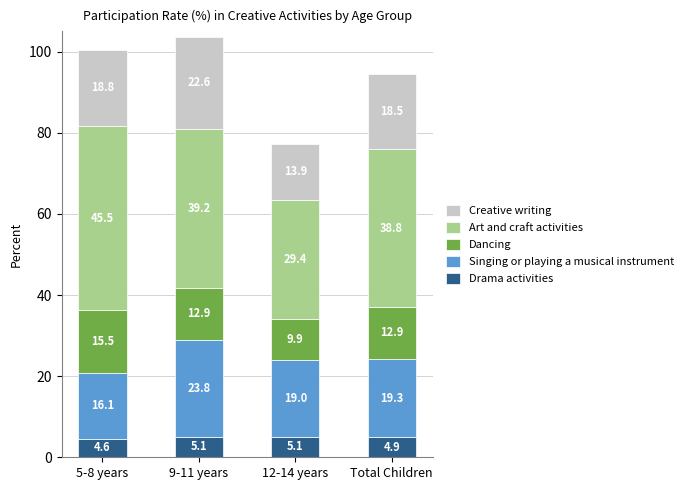

At which category is the sum across all series the highest?

9-11 years